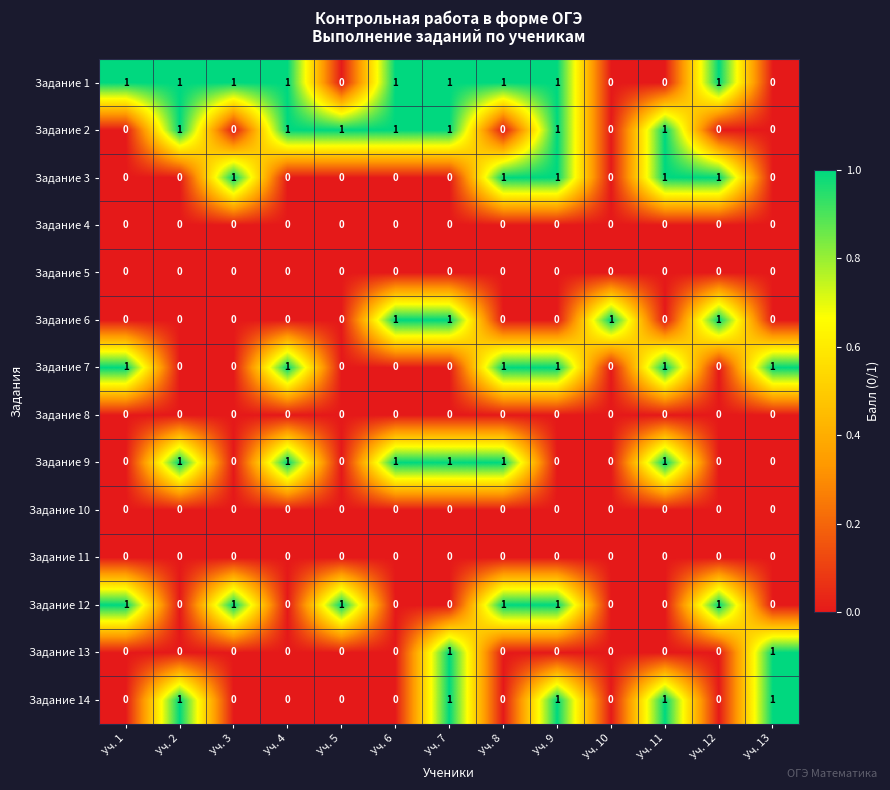

At how many categories does at least one series exceed 0?

13